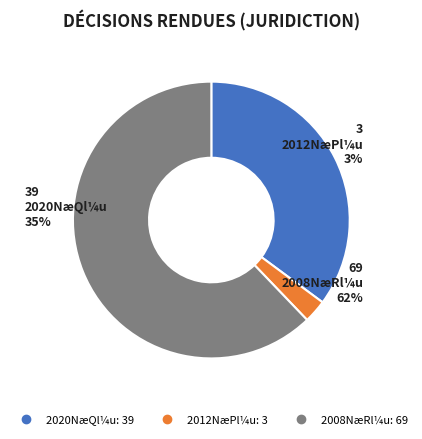

To the nearest percent, what is the difference between the 75 and 720 slice percentages?

27%